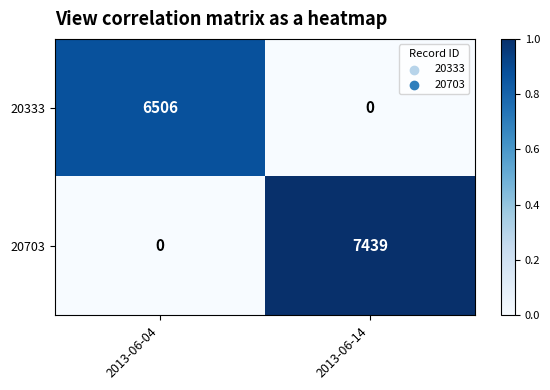

What is the difference between the maximum and minimum values in the 20703 series?

7439